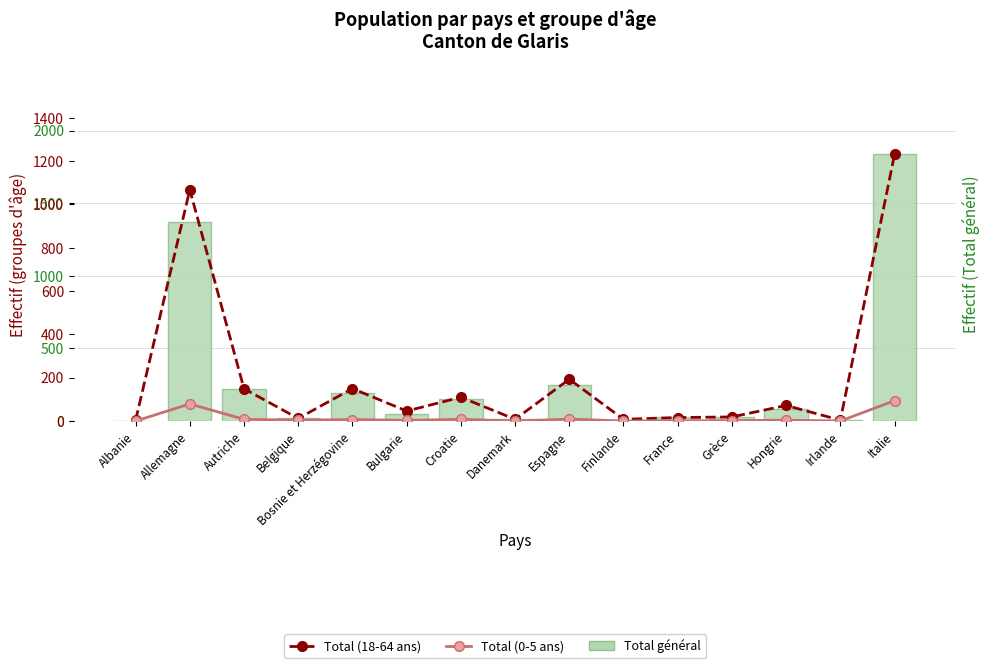

Reading left to right, extract all data points from this chart.

Total général: 3	1371	223	18	194	51	150	15	246	9	25	26	85	4	1837
Total (18-64 ans): 3	1068	149	12	150	46	110	8	193	8	16	19	72	4	1231
Total (0-5 ans): 0	79	8	4	7	3	8	0	9	0	1	2	4	0	94